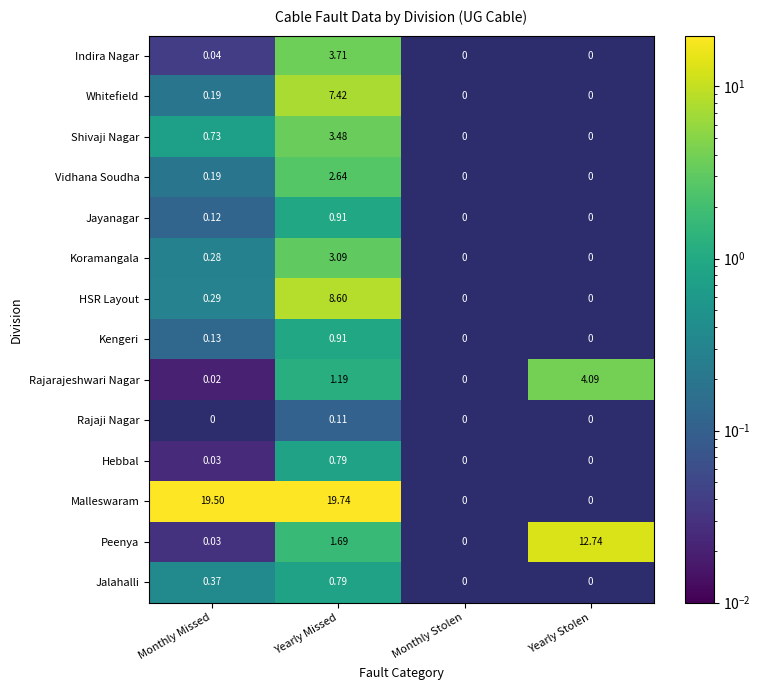

At which label does Vidhana Soudha reach its peak?

Yearly Missed